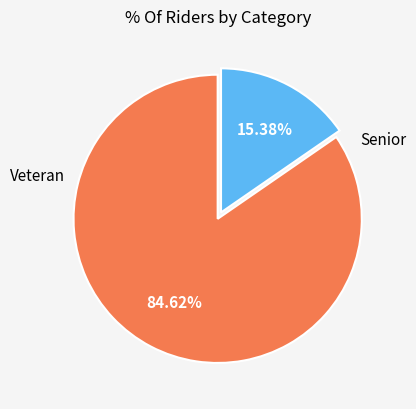

How many slices are in this pie chart?

2